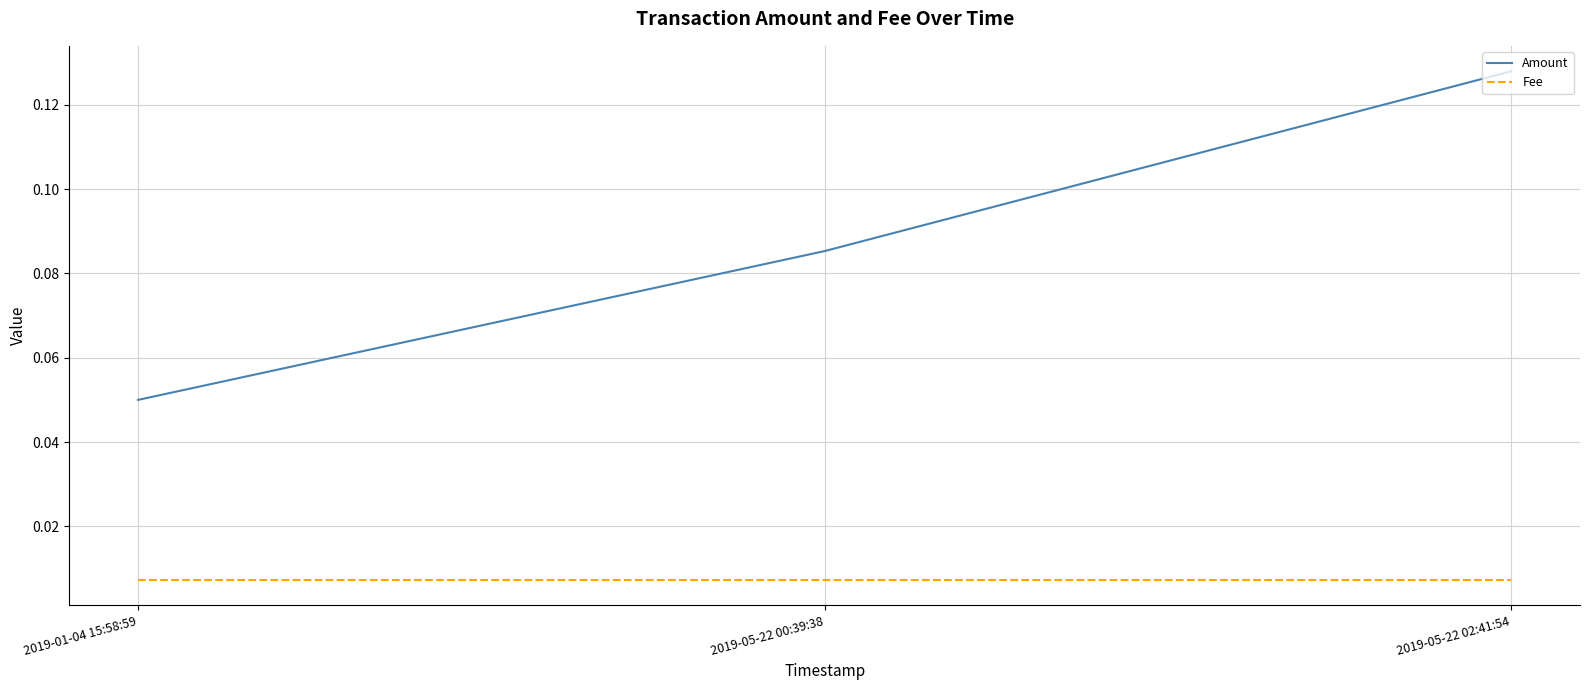

Rank the series by their maximum value, from highest to lowest.

Amount, Fee